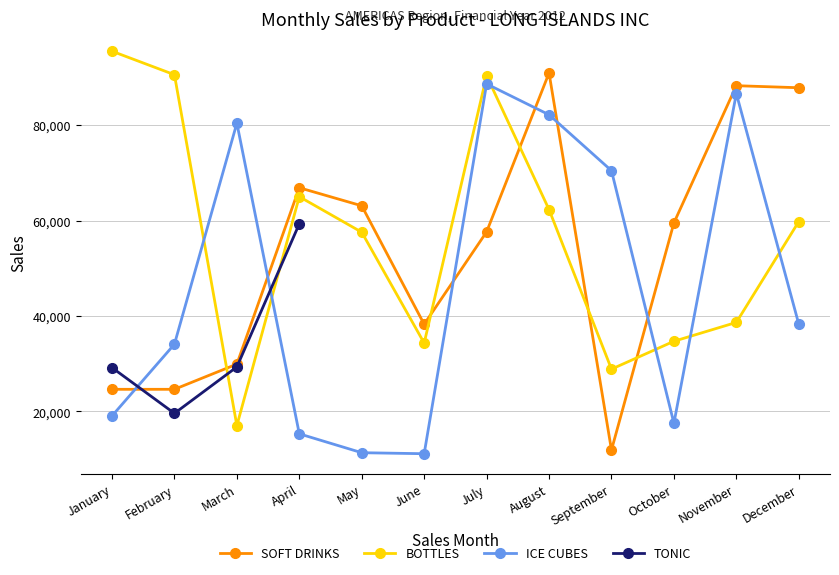

At which label is BOTTLES closest to 56278?

May